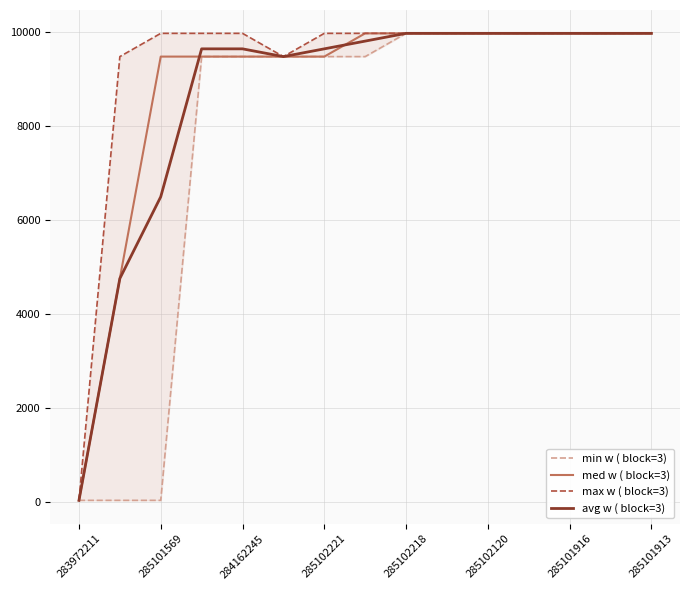

Does the chart display data point markers on the line(s)?

No